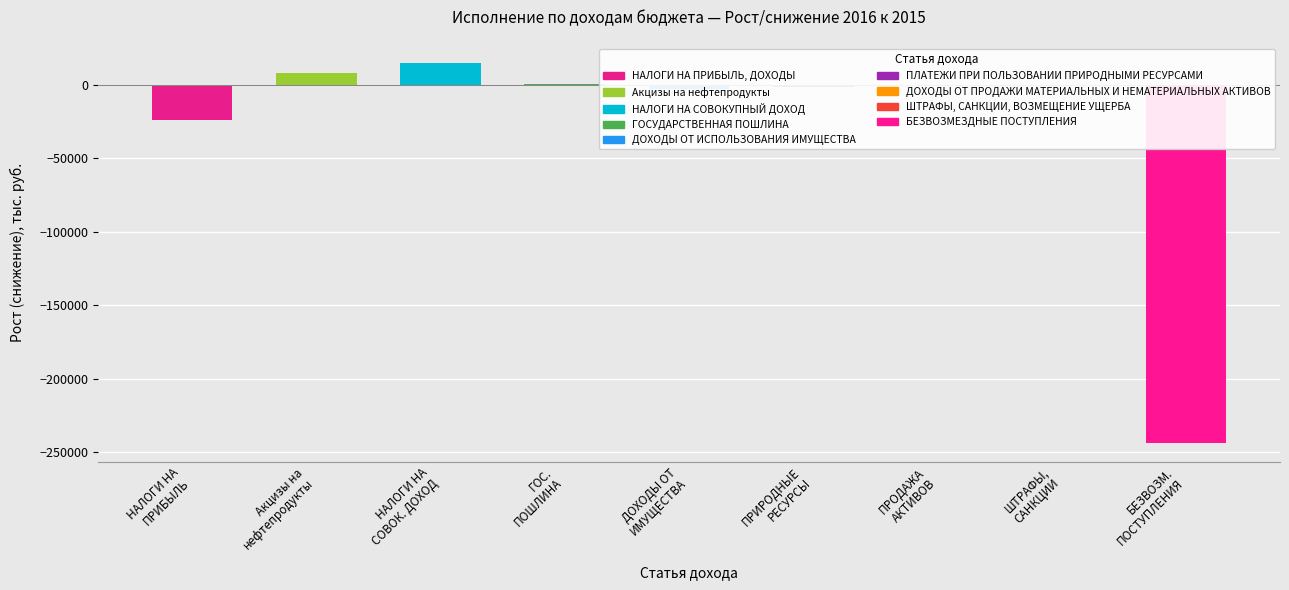

The chart shows a value of -197.0 at ШТРАФЫ, САНКЦИИ. True or false?

True